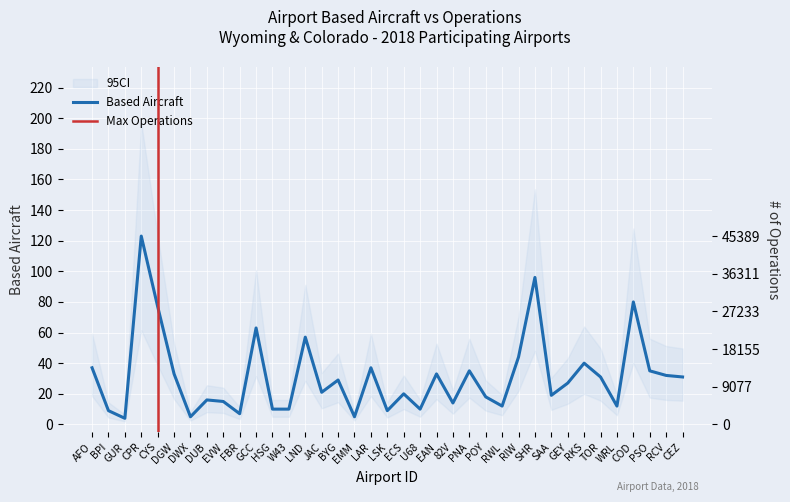

The chart shows a value of 11 at GEY. True or false?

False